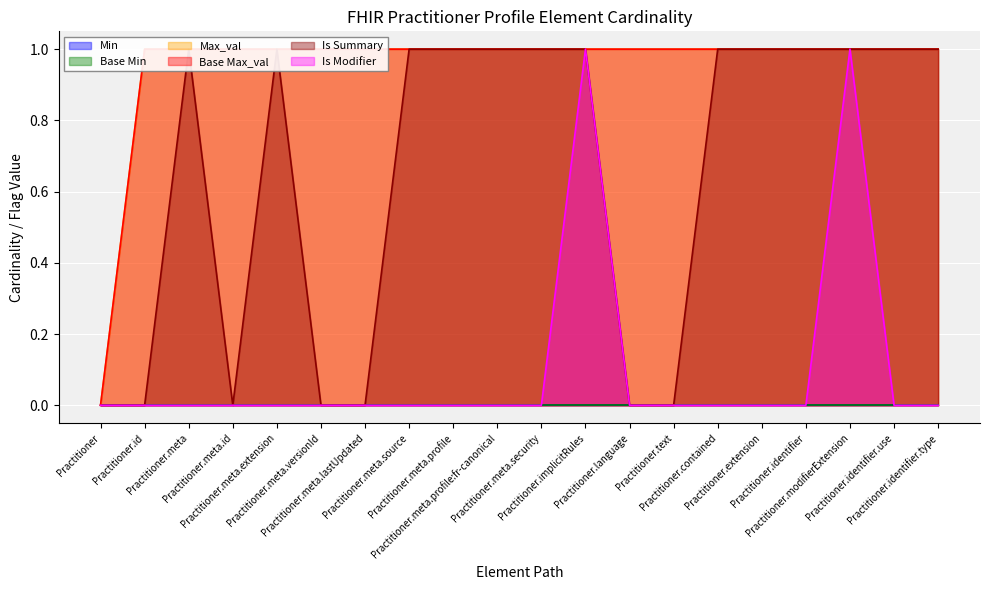

The value of Base Max_val at Practitioner.extension is 1. True or false?

True